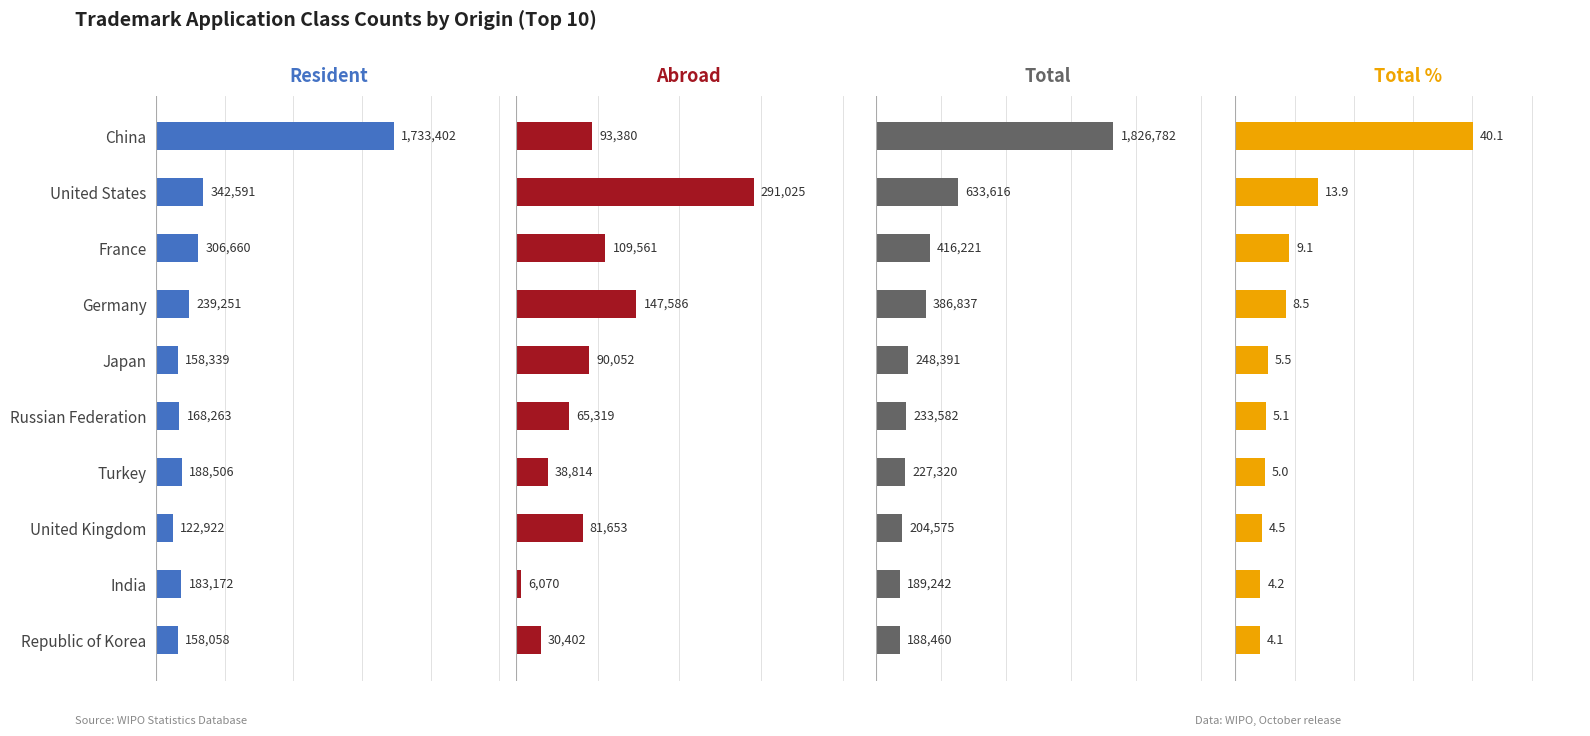

Reading left to right, extract all data points from this chart.

Resident: 1733402.0	342591.0	306660.0	239251.0	158339.0	168263.0	188506.0	122922.0	183172.0	158058.0
Abroad: 93380.0	291025.0	109561.0	147586.0	90052.0	65319.0	38814.0	81653.0	6070.0	30402.0
Total: 1826782.0	633616.0	416221.0	386837.0	248391.0	233582.0	227320.0	204575.0	189242.0	188460.0
Total %: 40.1	13.9	9.1	8.5	5.5	5.1	5.0	4.5	4.2	4.1